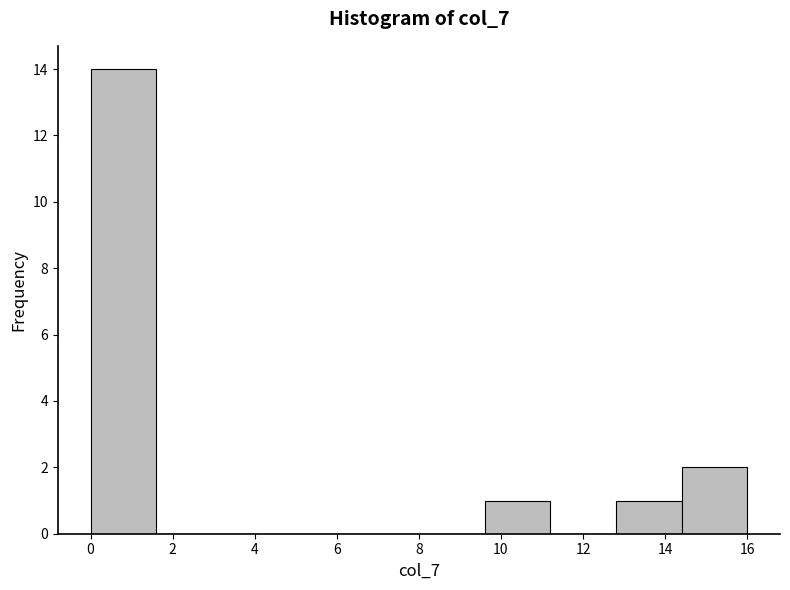

Reading left to right, transcribe this chart: for each bar, give the range it covers on the x-axis and its height. The values are not printed on the chart, so give them approximately, as read against the axis.

0.0 to 1.6: 14
1.6 to 3.2: 0
3.2 to 4.8: 0
4.8 to 6.4: 0
6.4 to 8.0: 0
8.0 to 9.6: 0
9.6 to 11.2: 1
11.2 to 12.8: 0
12.8 to 14.4: 1
14.4 to 16.0: 2